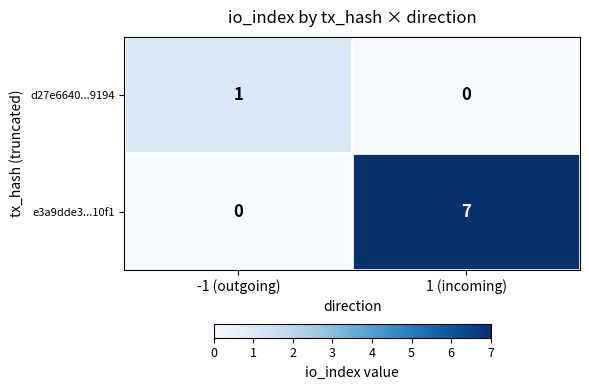

Which label corresponds to the largest value in the chart?

1 (incoming)